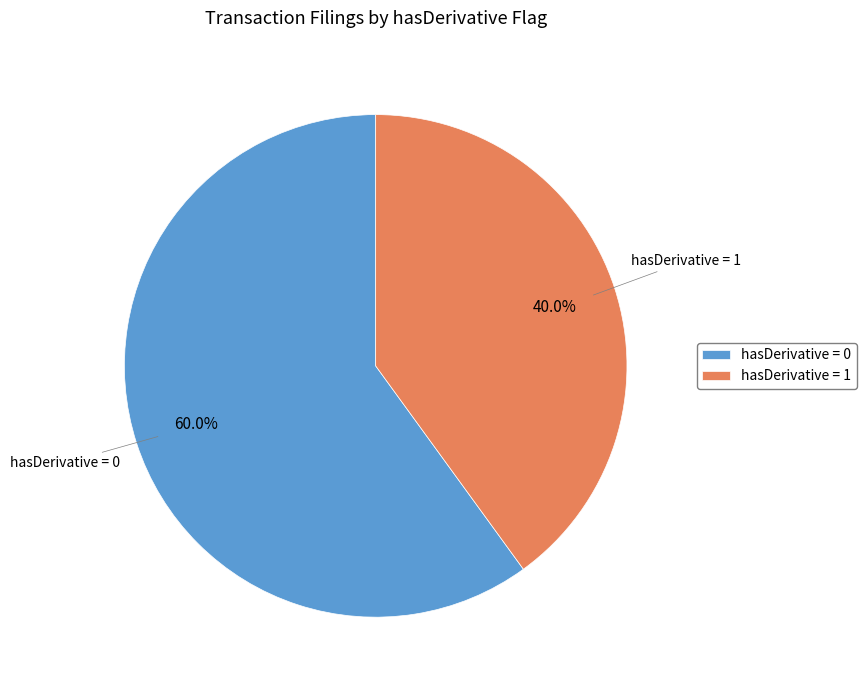

What is the total percentage of hasDerivative = 0 and hasDerivative = 1?

100.0%